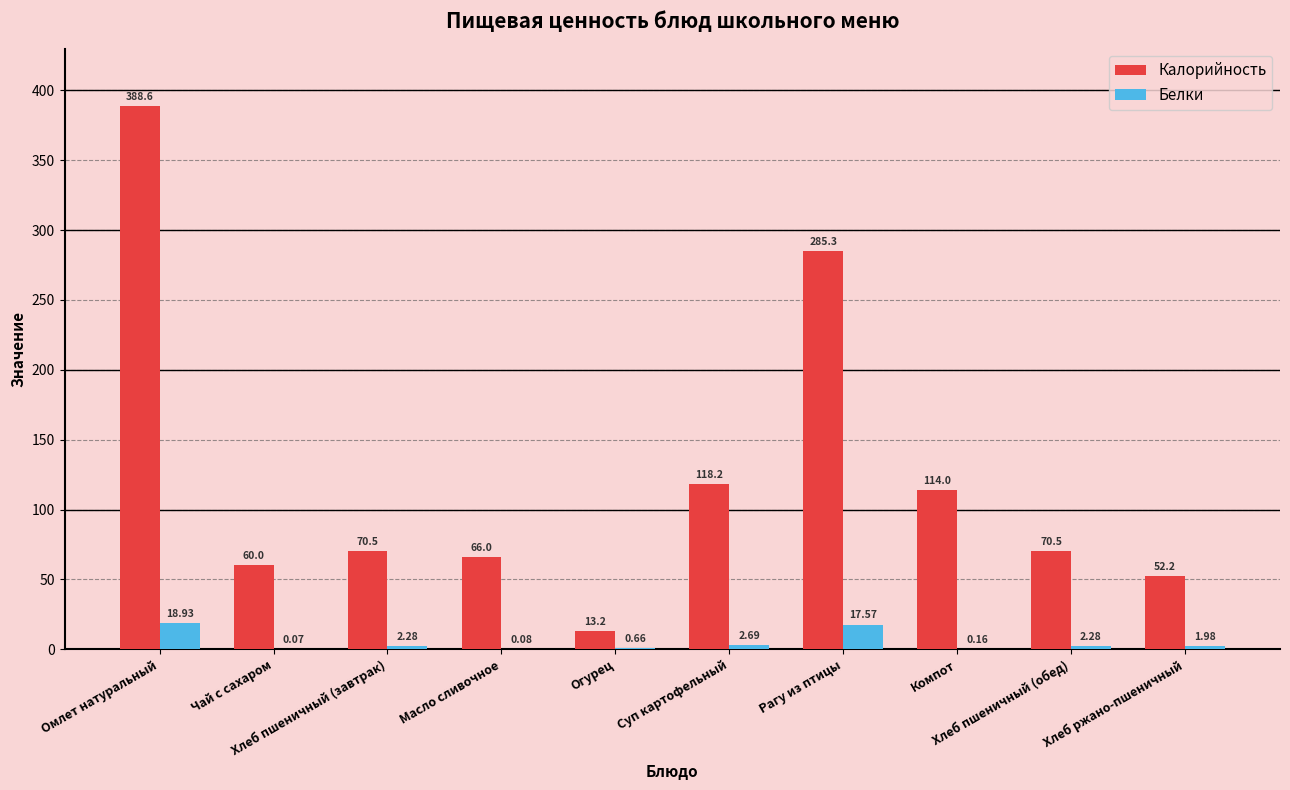

Is it true that Калорийность equals 285.3 at Рагу из птицы?

True